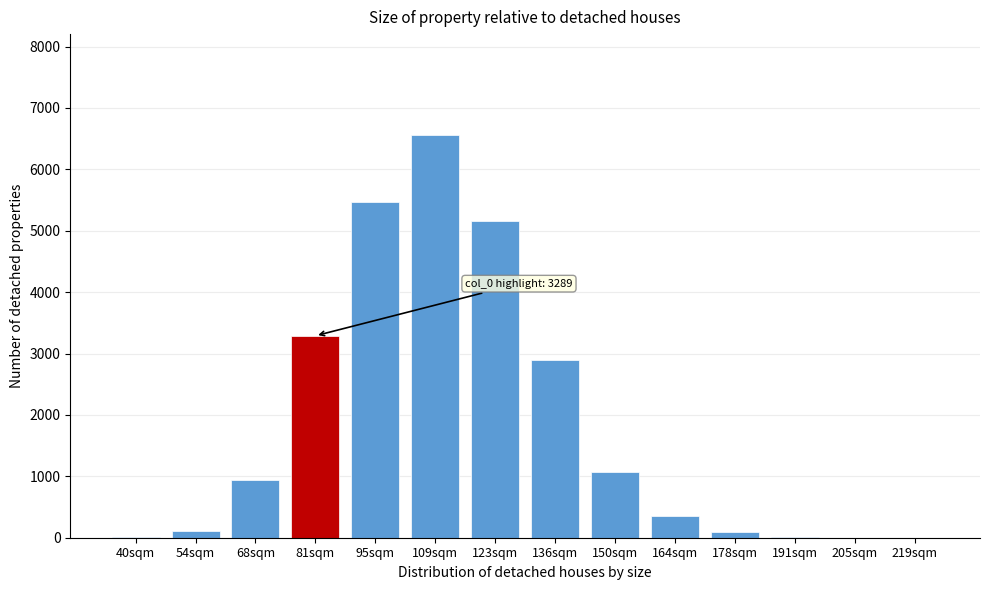

The value at 68sqm is 1398. True or false?

False